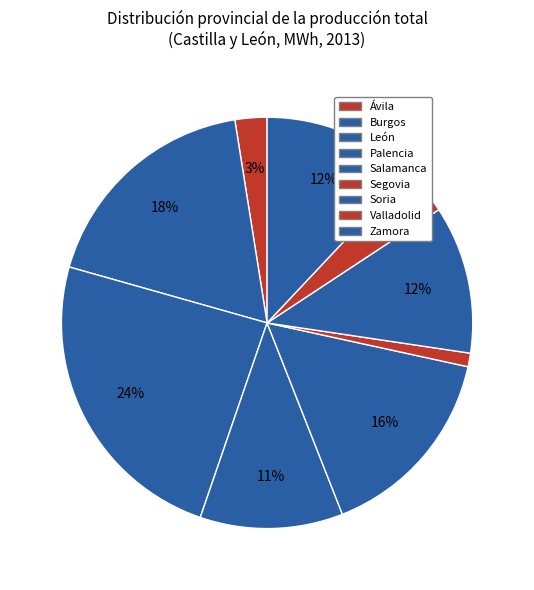

Is there a majority slice in this chart?

No